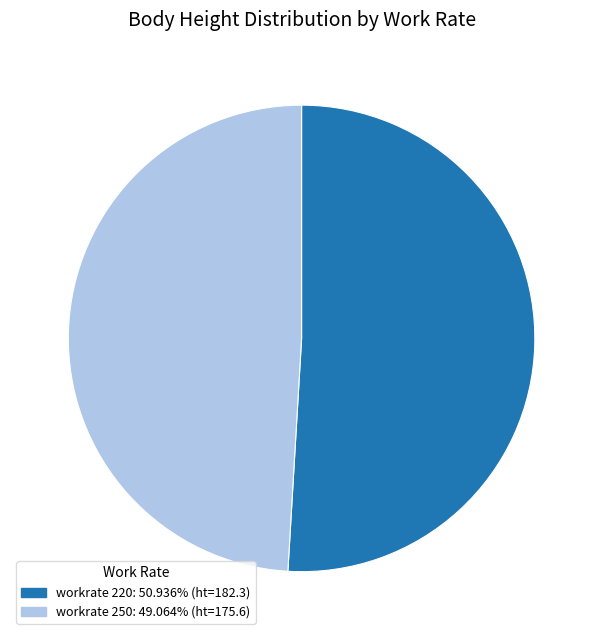

Is there any slice that represents more than half of the pie?

Yes